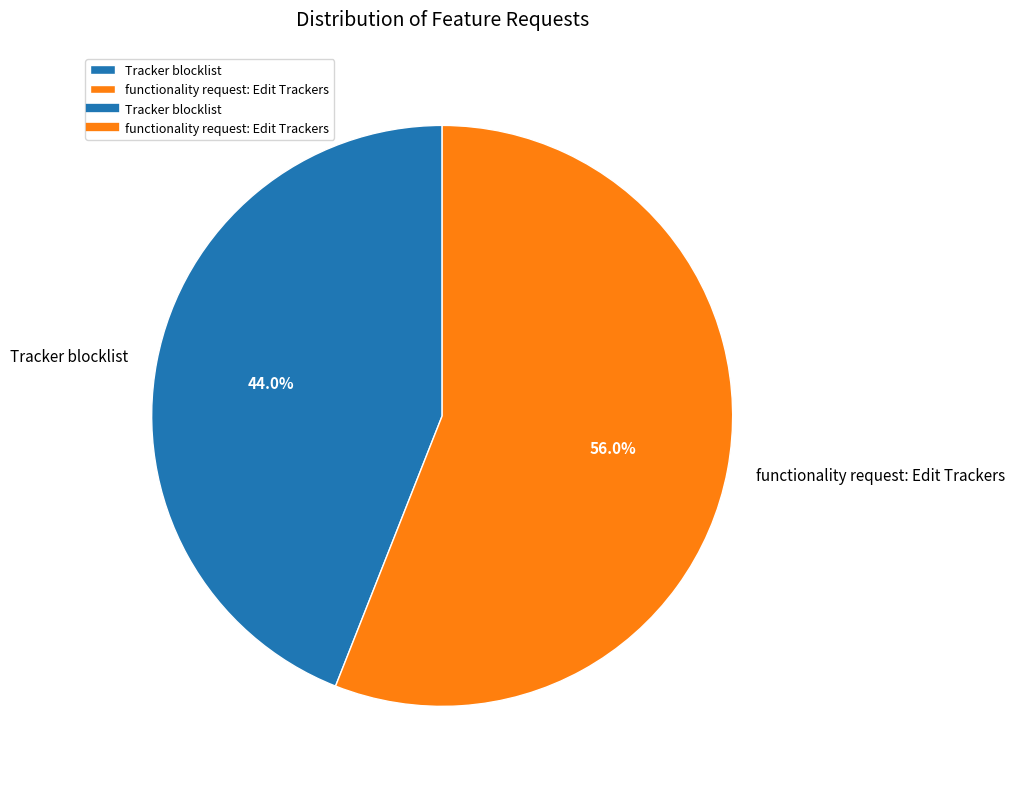

To the nearest percent, what is the difference between the largest and smallest slice percentages?

12%